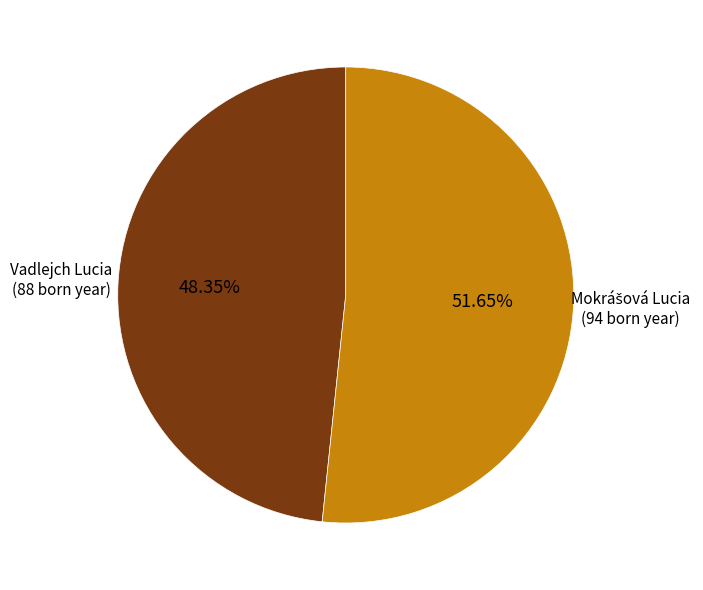

Does any single category account for the majority?

Yes